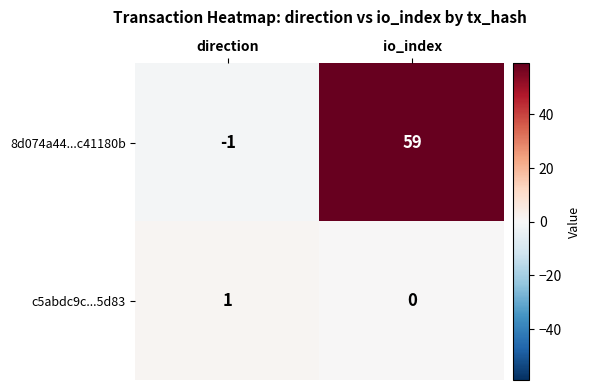

At which category is the sum across all series the highest?

io_index